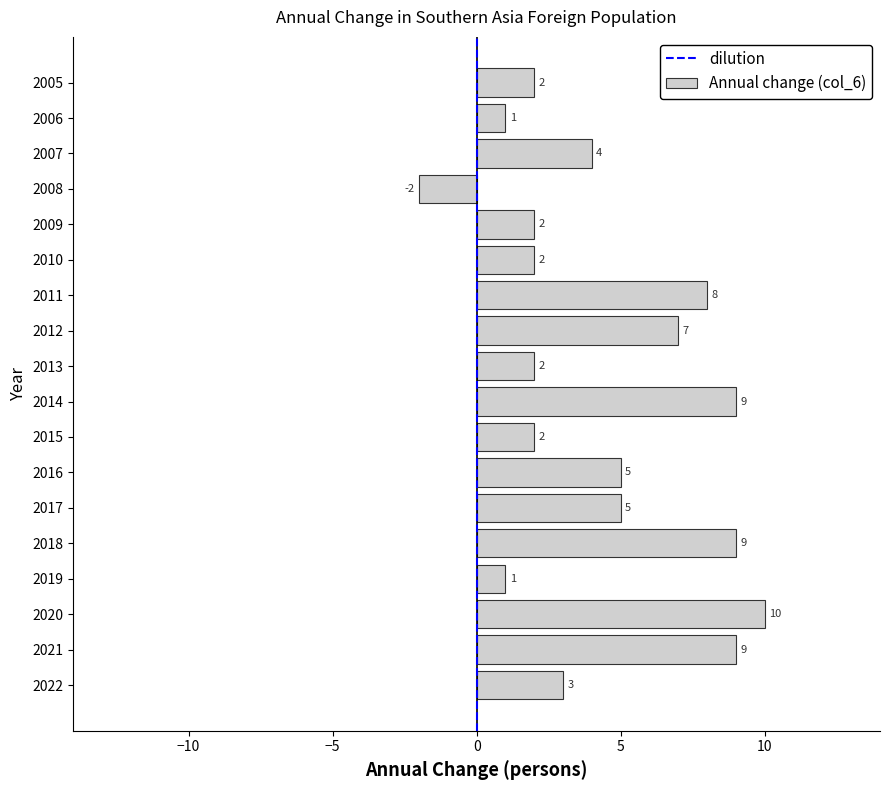

Reading top to bottom, what are all the values shown in this chart?

2	1	4	-2	2	2	8	7	2	9	2	5	5	9	1	10	9	3